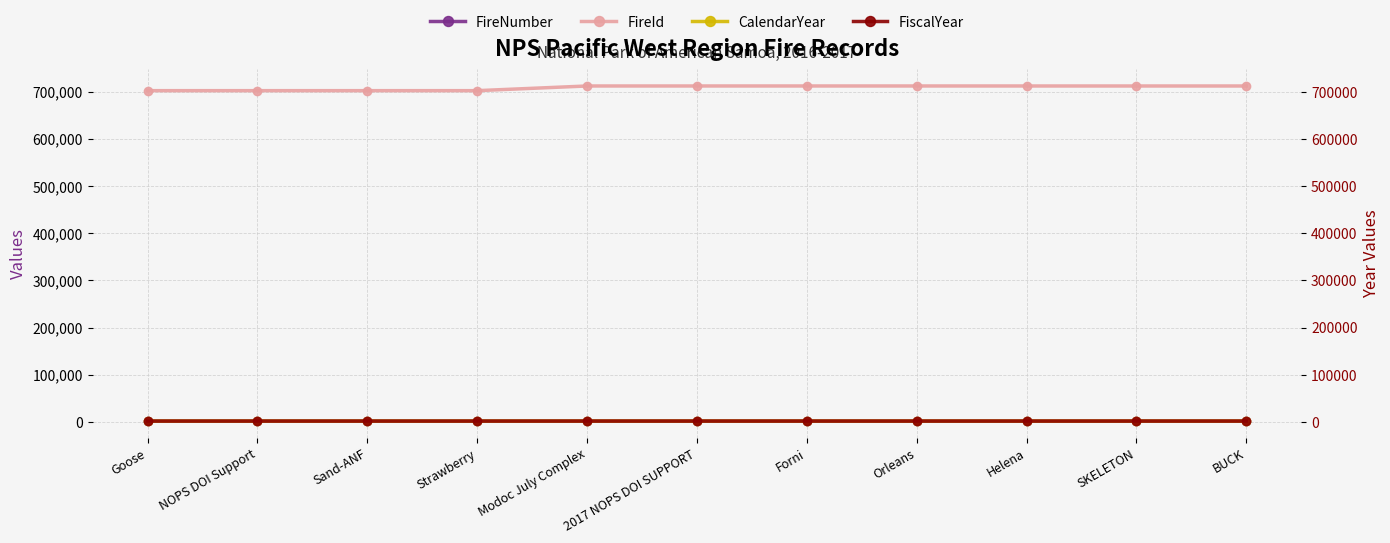

Rank the series at BUCK from lowest to highest value.

FireNumber, CalendarYear, FiscalYear, FireId